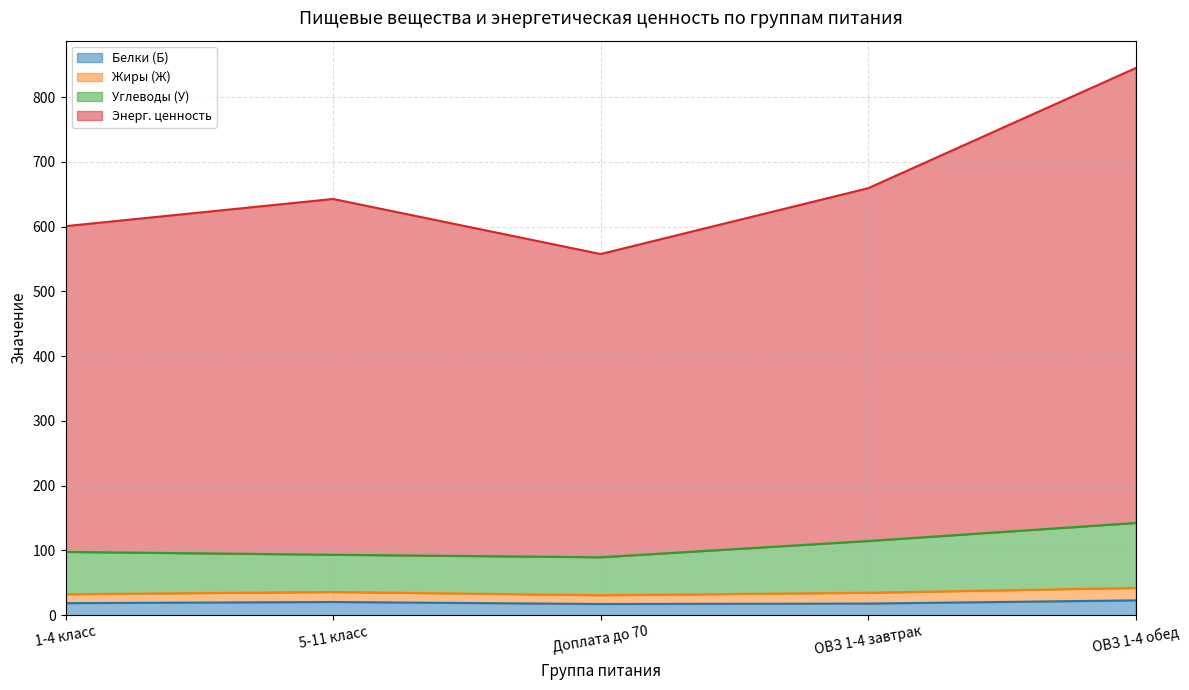

Which category has the highest value across all series?

ОВЗ 1-4 обед